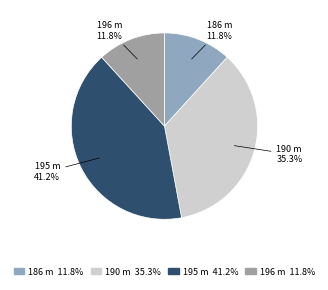

How many slices are in this pie chart?

4